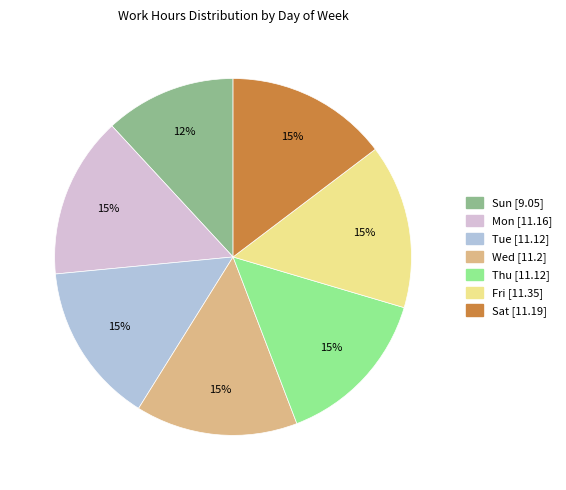

What is the ratio of the value at Fri to the value at Wed?

1.0